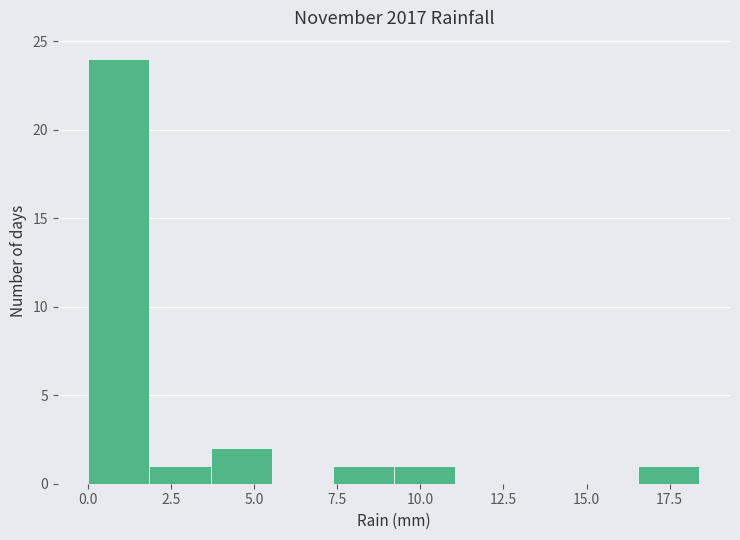

Around what value on the x-axis is the tallest bar? Give the approximate position of its centre, as read against the axis.

1.0